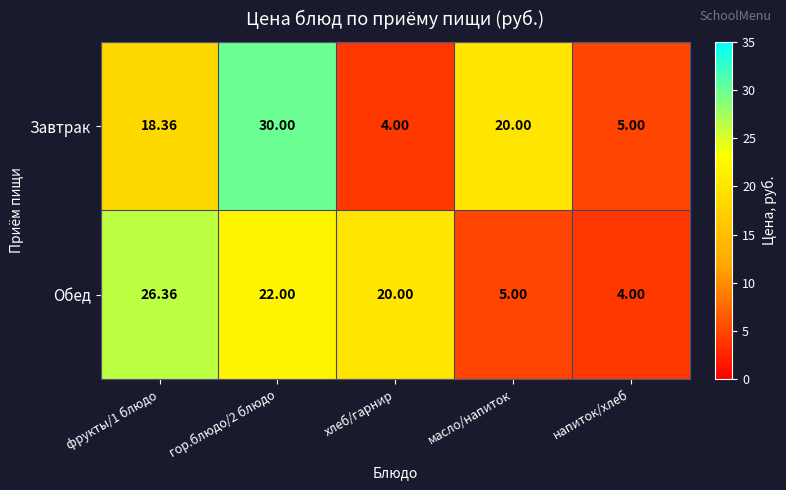

Which series has the widest spread of values?

Завтрак